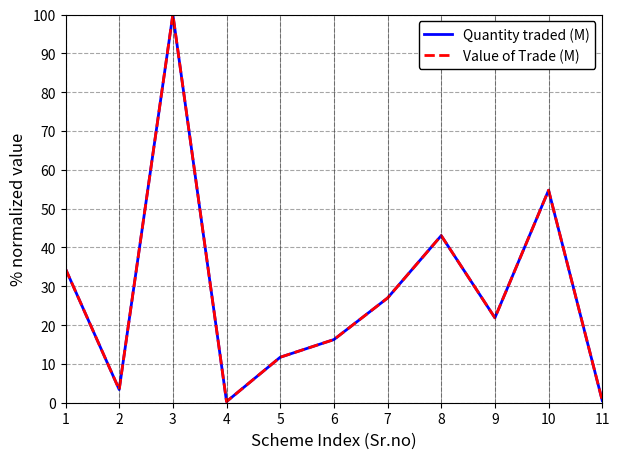

Is this an area chart (filled region under the line)?

No